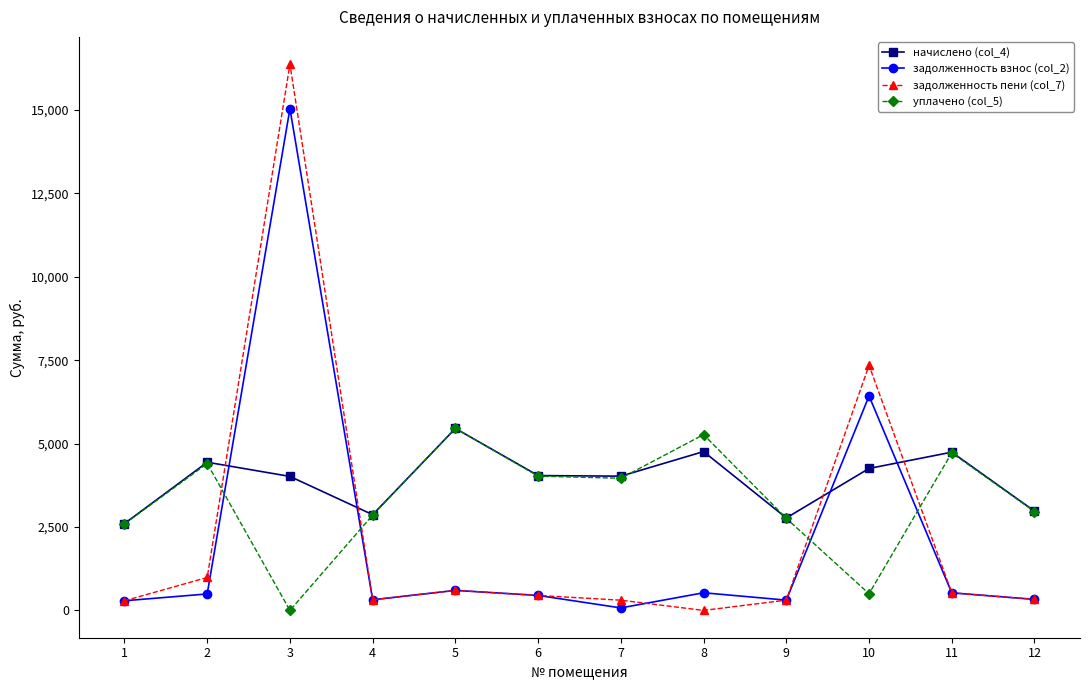

Which series has the largest total across all categories?

начислено (col_4)